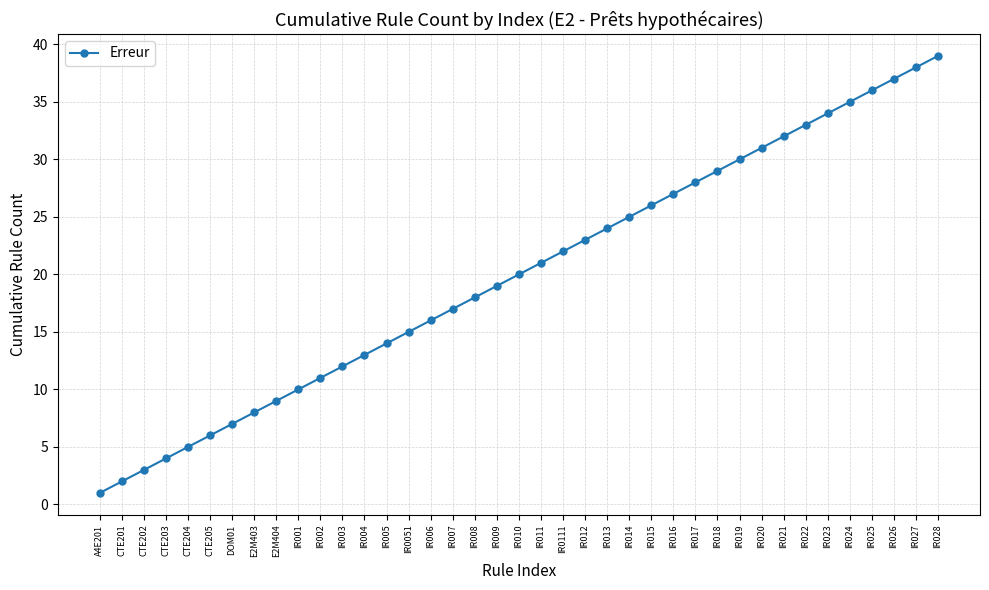

List the labels in order of value, smallest first.

A4E201, CTE201, CTE202, CTE203, CTE204, CTE205, DOM01, E2M403, E2M404, IR001, IR002, IR003, IR004, IR005, IR0051, IR006, IR007, IR008, IR009, IR010, IR011, IR0111, IR012, IR013, IR014, IR015, IR016, IR017, IR018, IR019, IR020, IR021, IR022, IR023, IR024, IR025, IR026, IR027, IR028